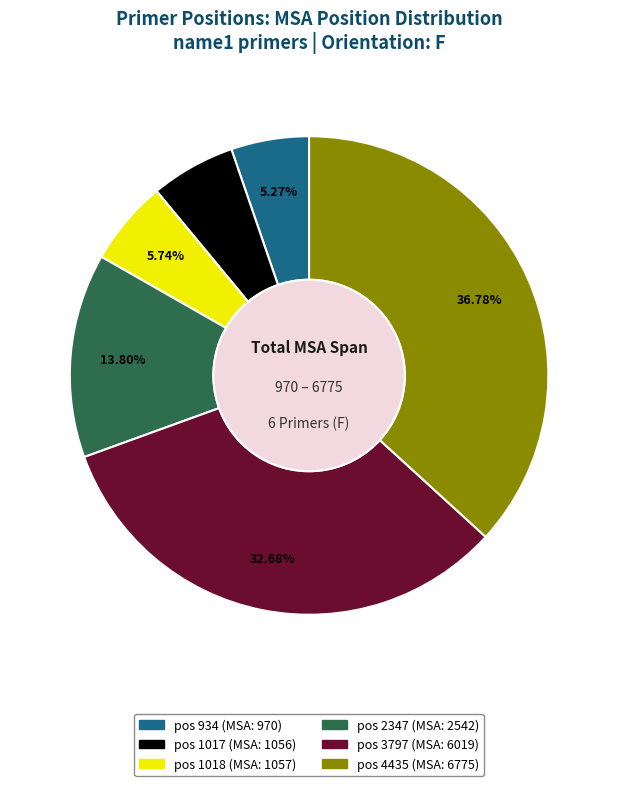

What is the largest slice in the pie chart?

pos 4435